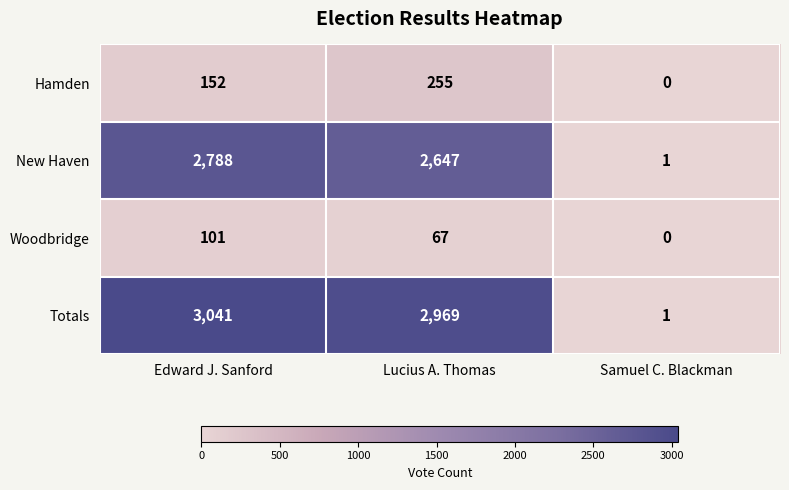

Is it true that Woodbridge equals 67 at Lucius A. Thomas?

True